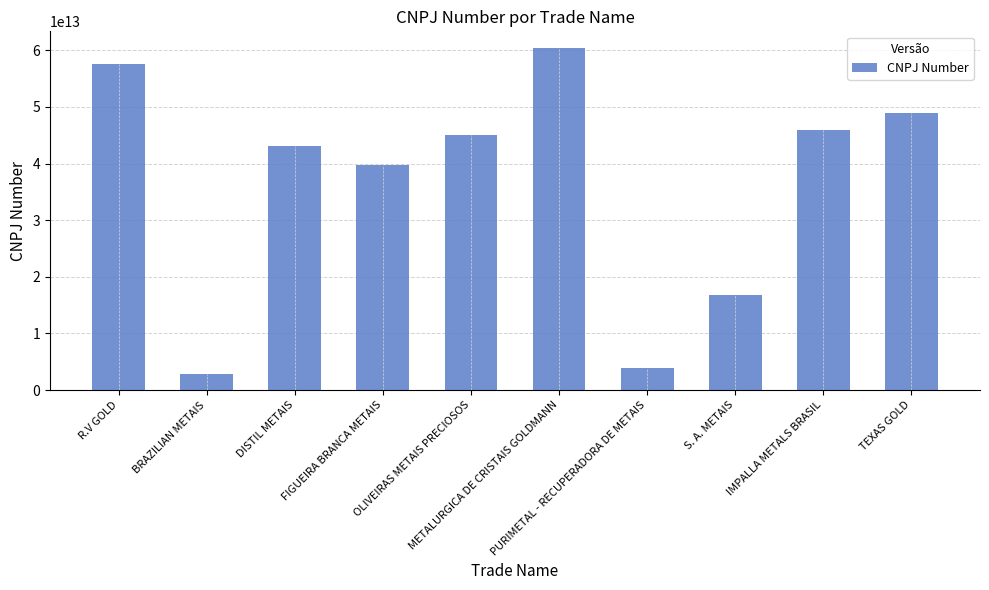

Which has a higher value, TEXAS GOLD or OLIVEIRAS METAIS PRECIOSOS?

TEXAS GOLD